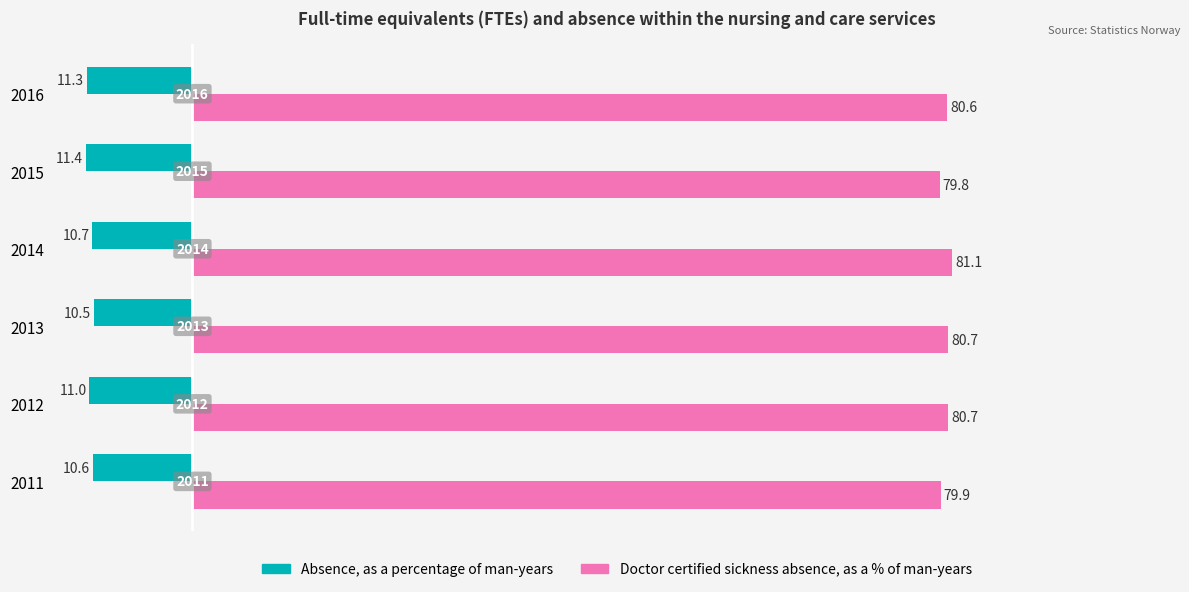

What are all the series names shown in the legend?

Absence, as a percentage of man-years, Doctor certified sickness absence, as a % of man-years